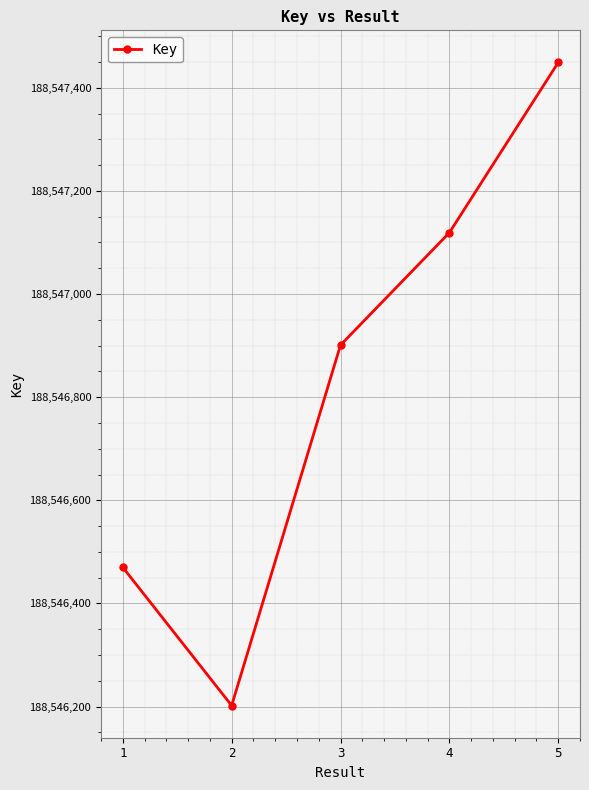

How many points are lower than both their immediate neighbors (excluding endpoints)?

1